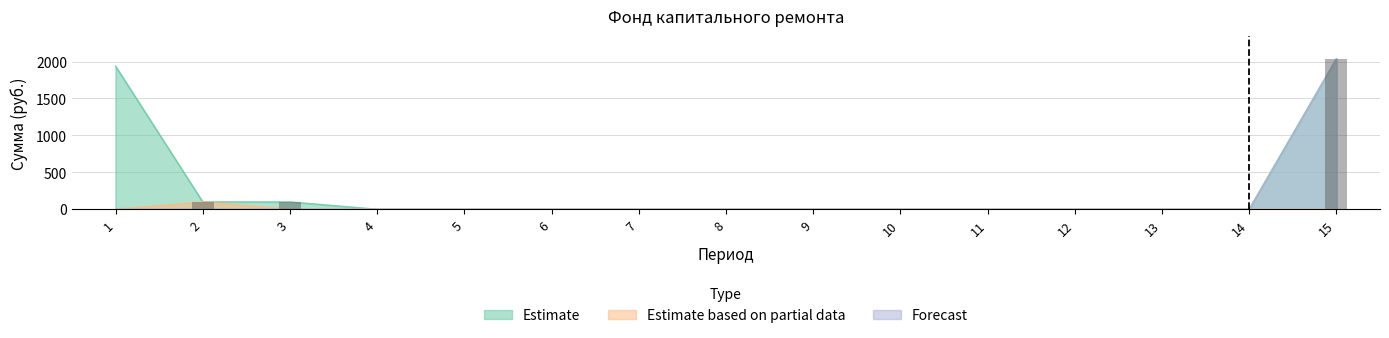

Which series changed the most between 7 and 11?

Estimate